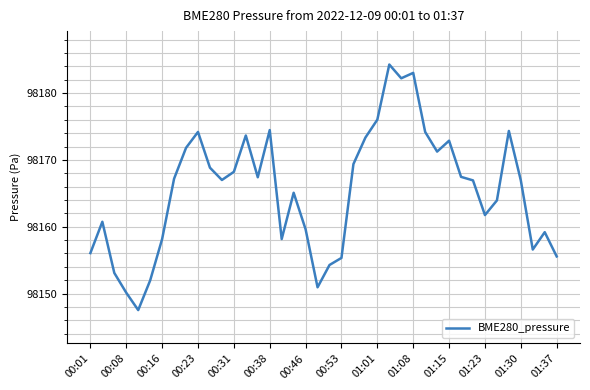

What is the maximum value shown in the chart?

98184.3